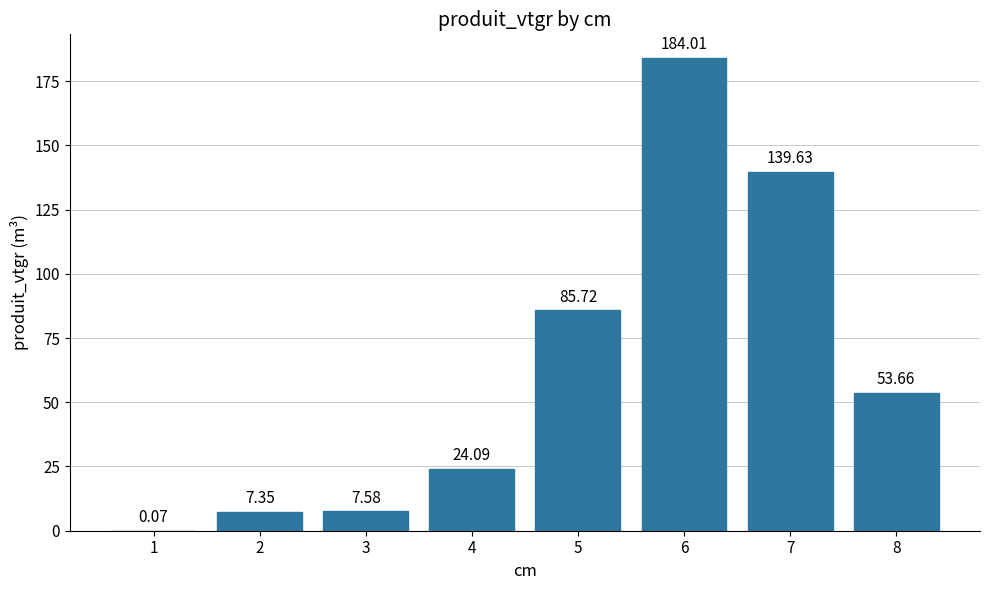

What is the sum of the values at 3 and 6?

191.6